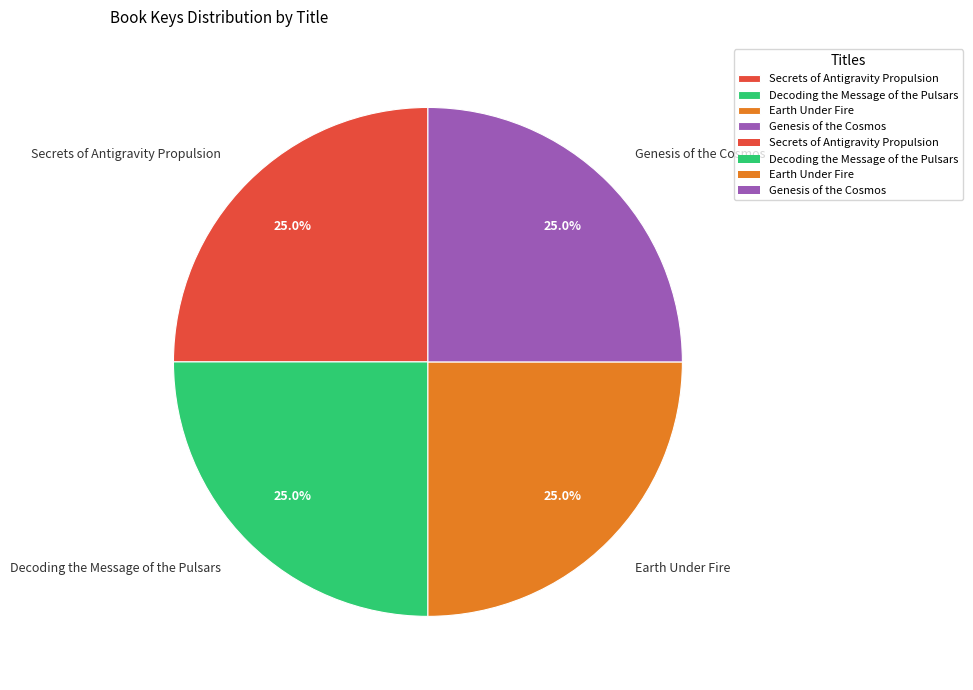

How many slices are in this pie chart?

4